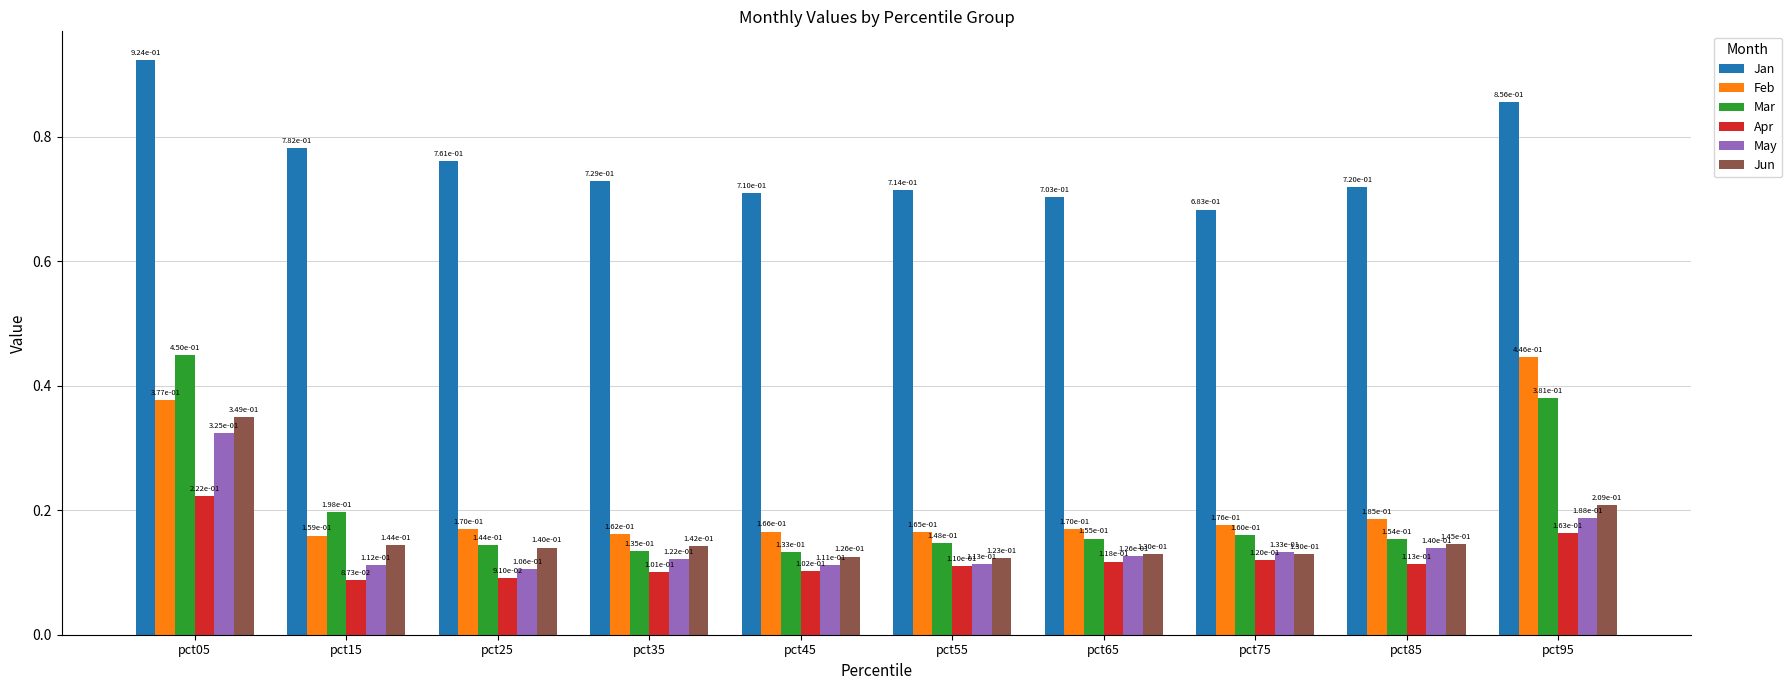

What is the sum of all Apr values?

1.2